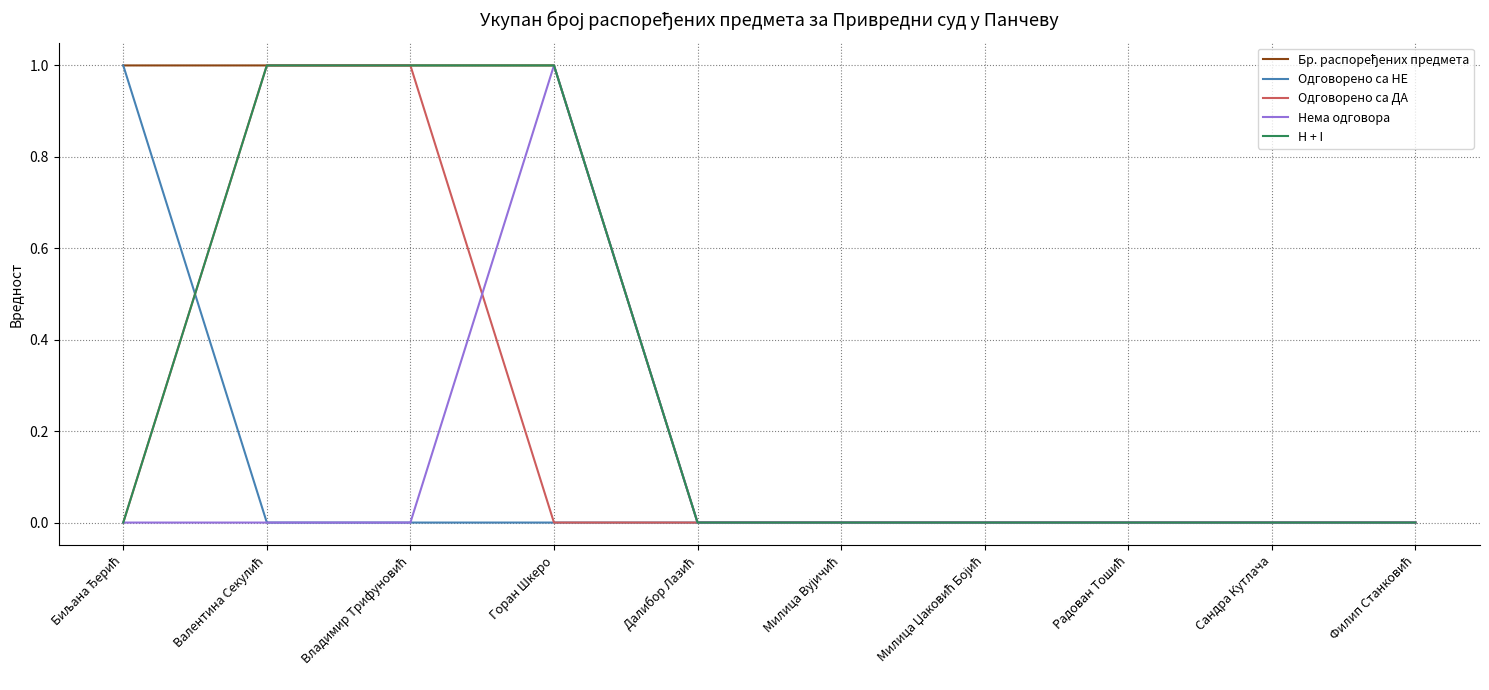

Is it true that Одговорено са НЕ equals -1 at Горан Шкеро?

False